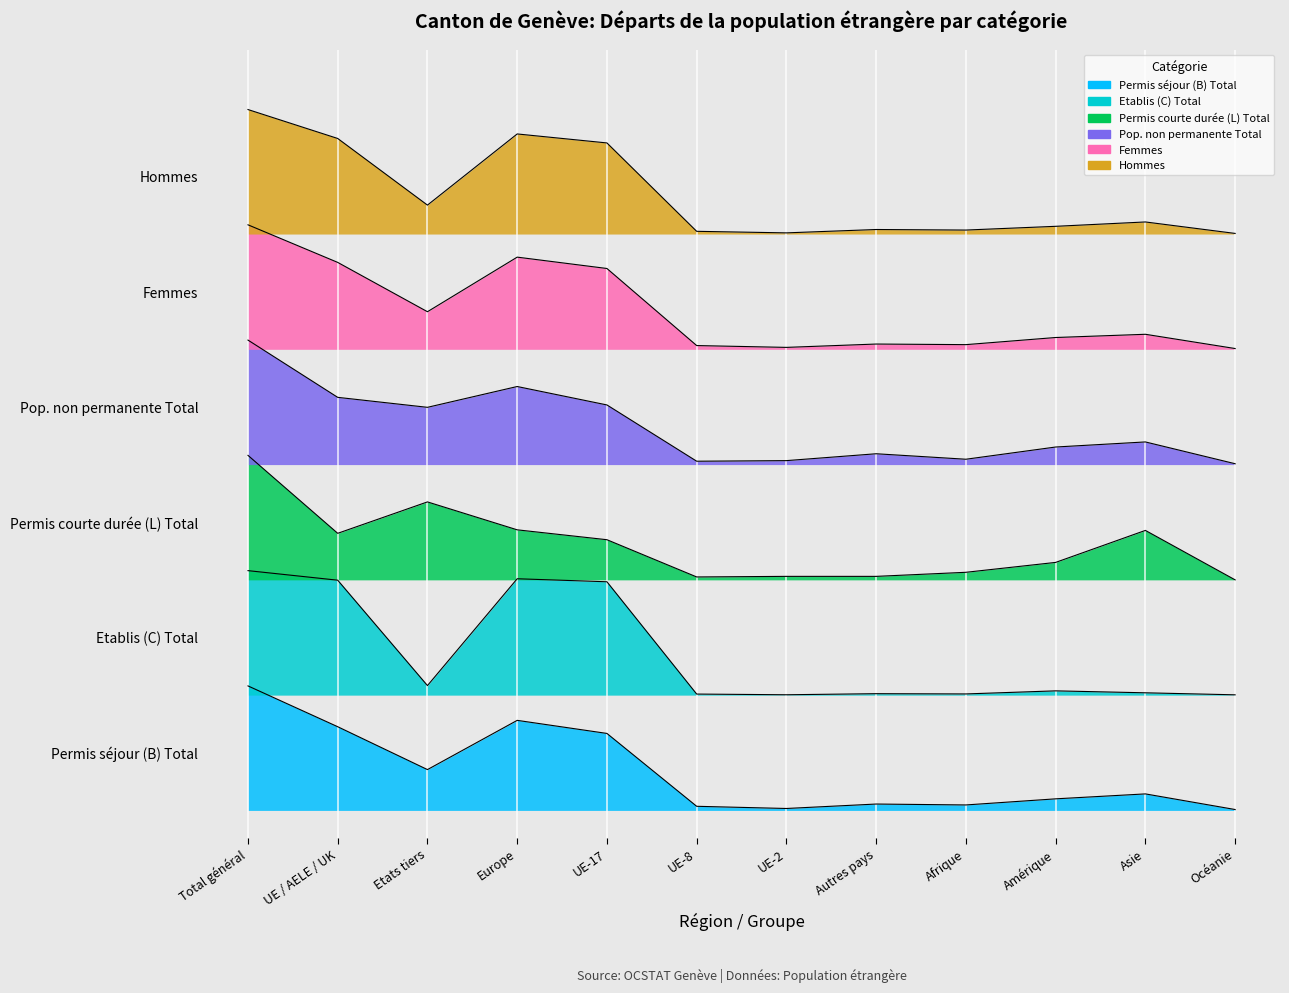

What is the difference between the second highest and second lowest values in the Hommes series?

715.1